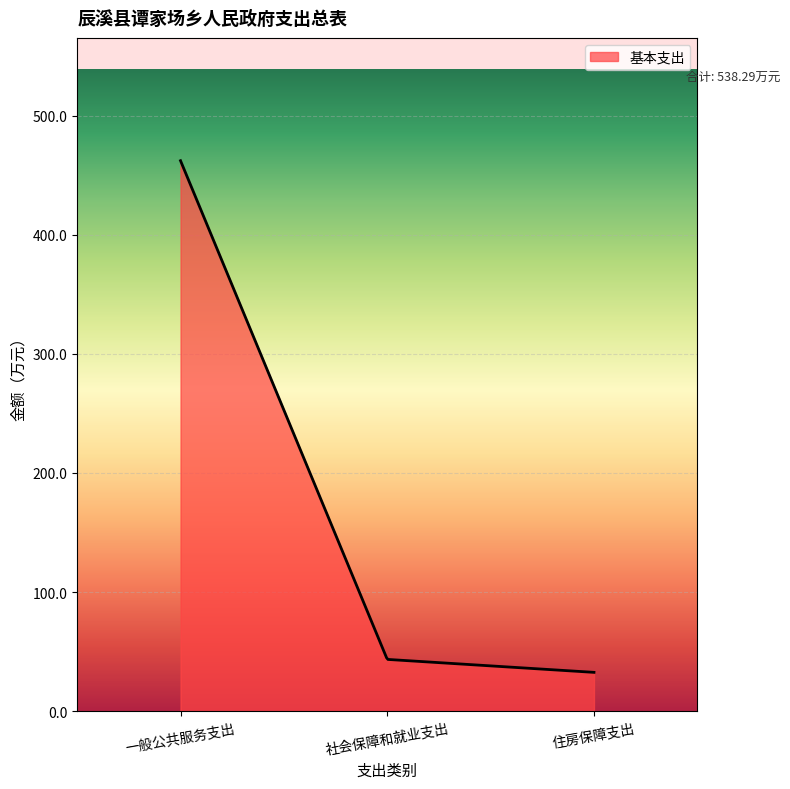

What is the greatest value displayed?

462.1